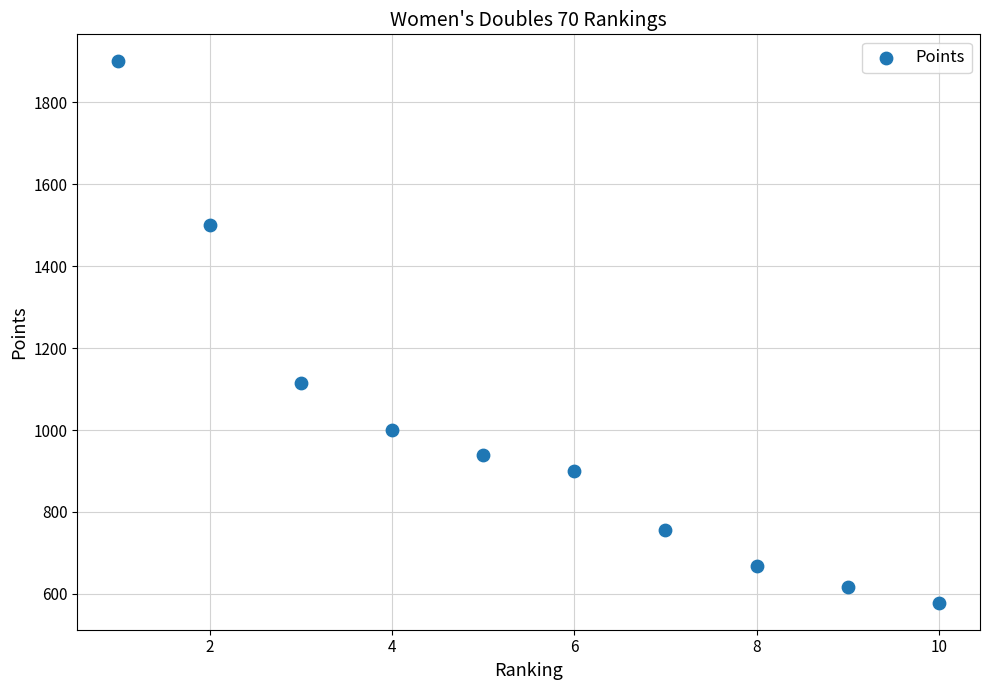

What Y value in the scatter plot is closest to 1239?

1116.0